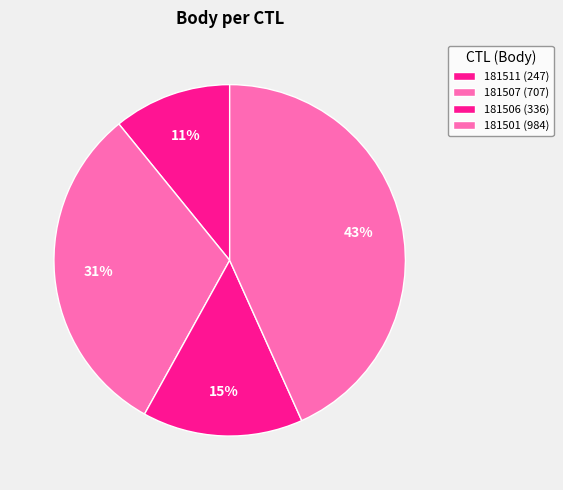

Is it true that 181506 is 15% of the pie?

True